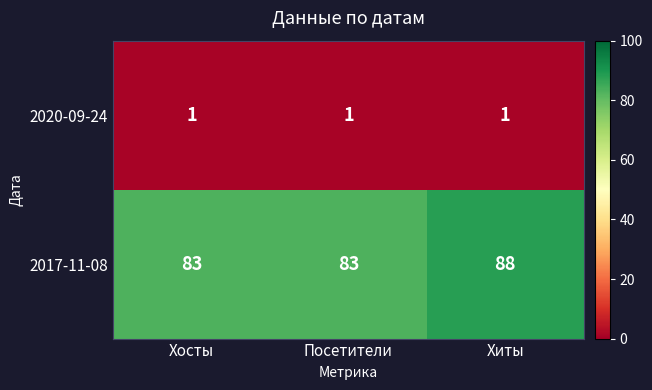

Rank the series by their maximum value, from lowest to highest.

2020-09-24, 2017-11-08